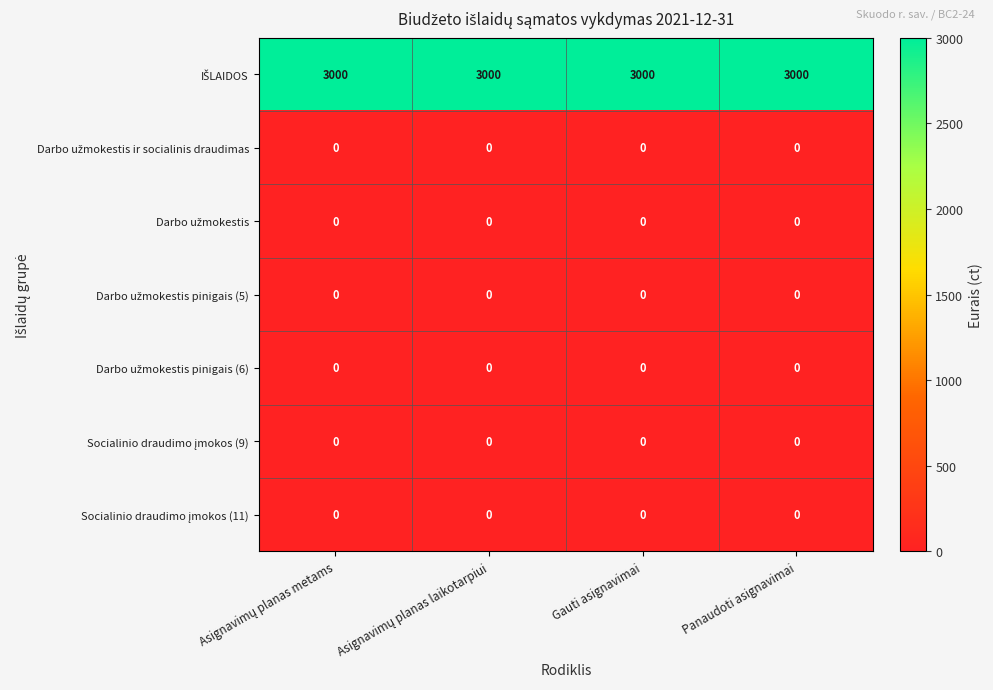

What is the total value across all series at Gauti asignavimai?

3000